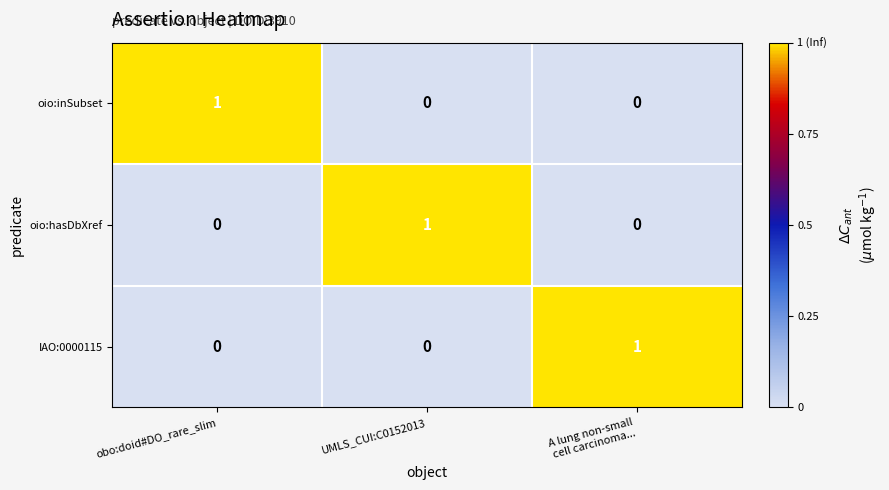

Is it true that oio:hasDbXref equals 1 at UMLS_CUI:C0152013?

True